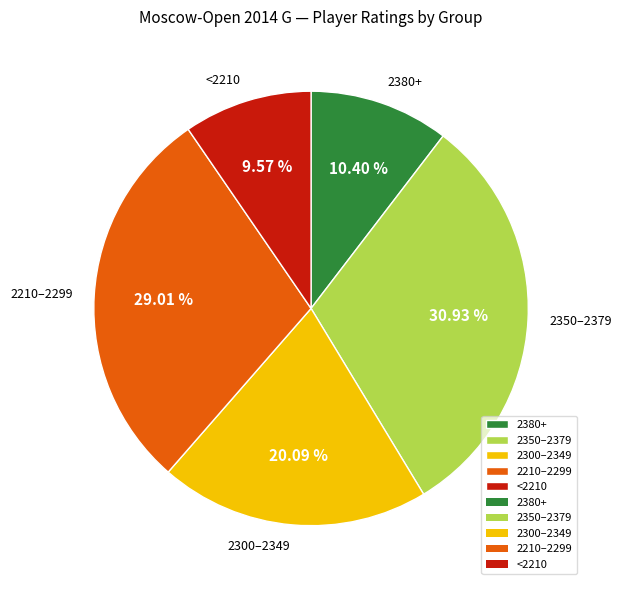

Which has a higher value, 2210–2299 or 2350–2379?

2350–2379